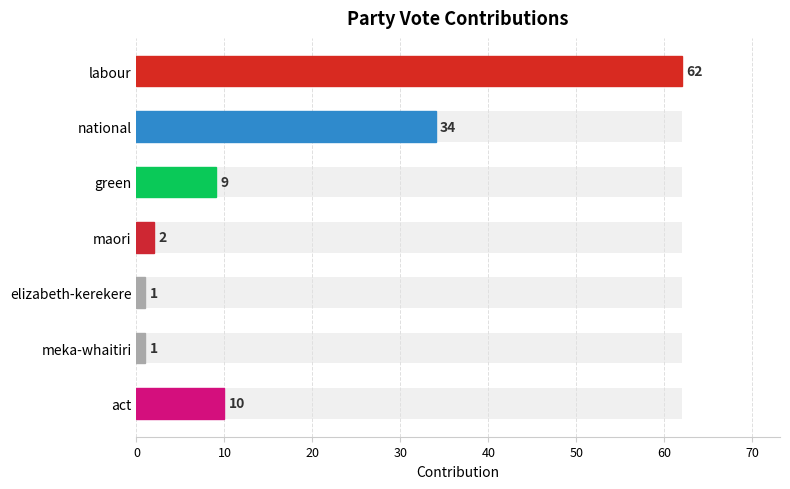

What is the value of the 2nd bar from the left?

34